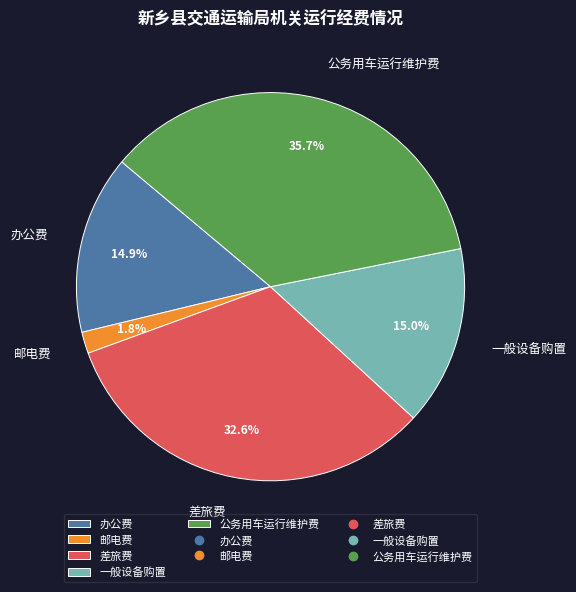

The 公务用车运行维护费 slice represents 22% of the pie. True or false?

False